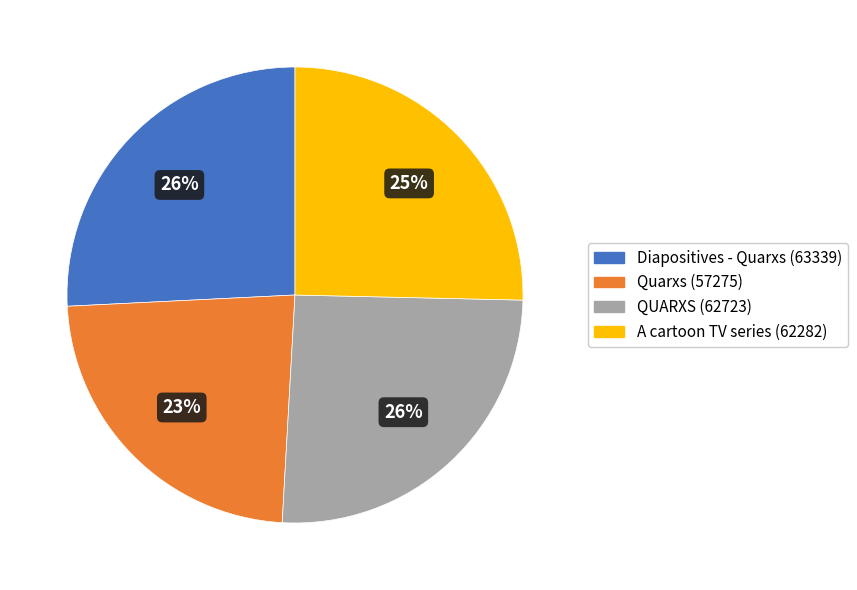

Is A cartoon TV series the majority of the pie?

No